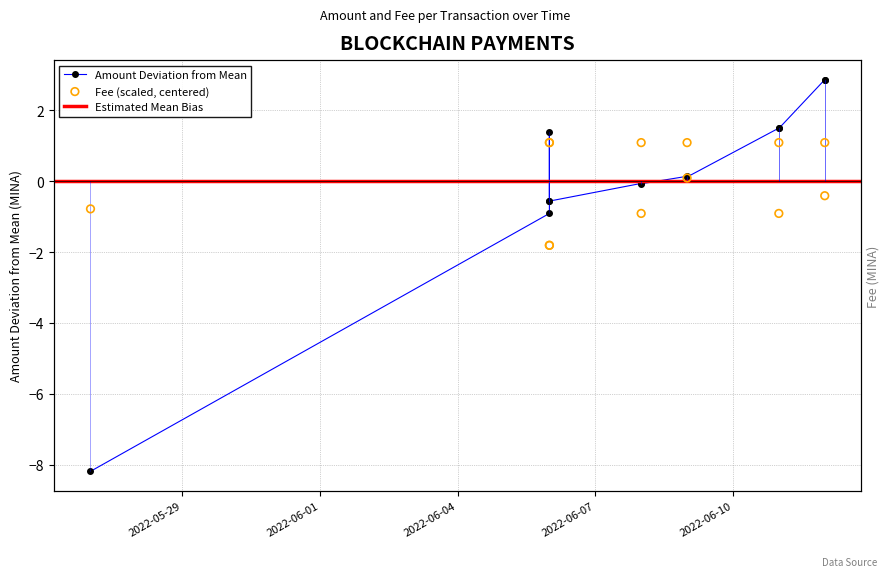

Which series contains the highest Y value?

Amount